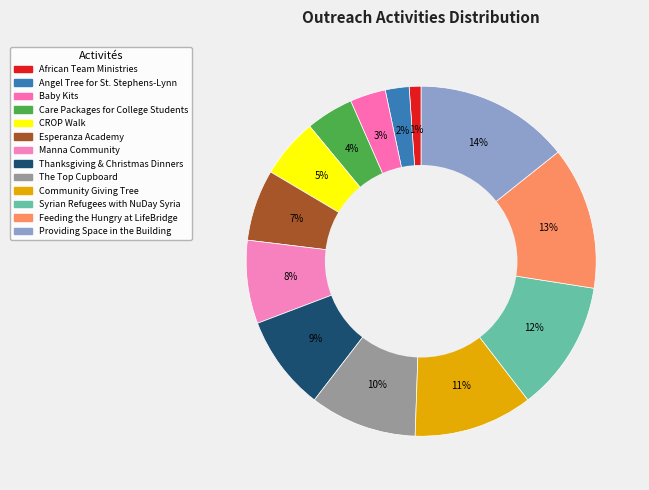

Count the number of slices in the pie.

13